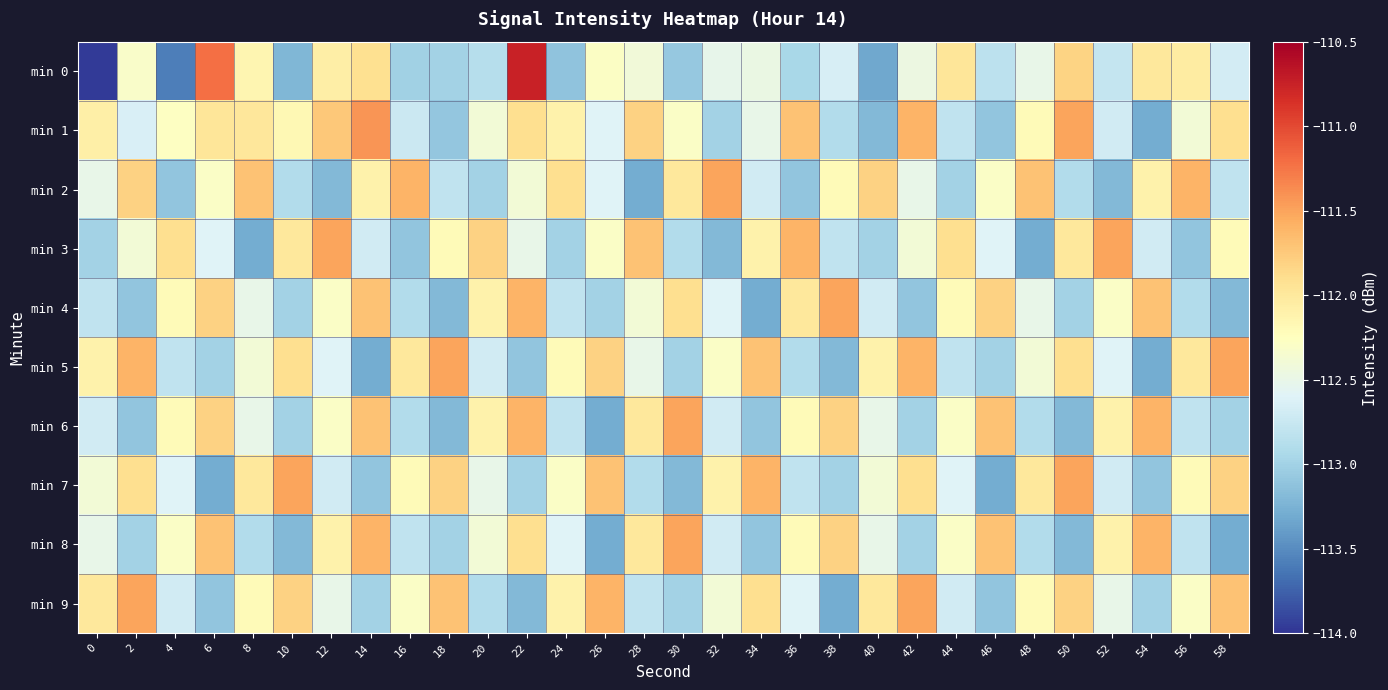

What is the minimum value shown in the chart?

-114.0